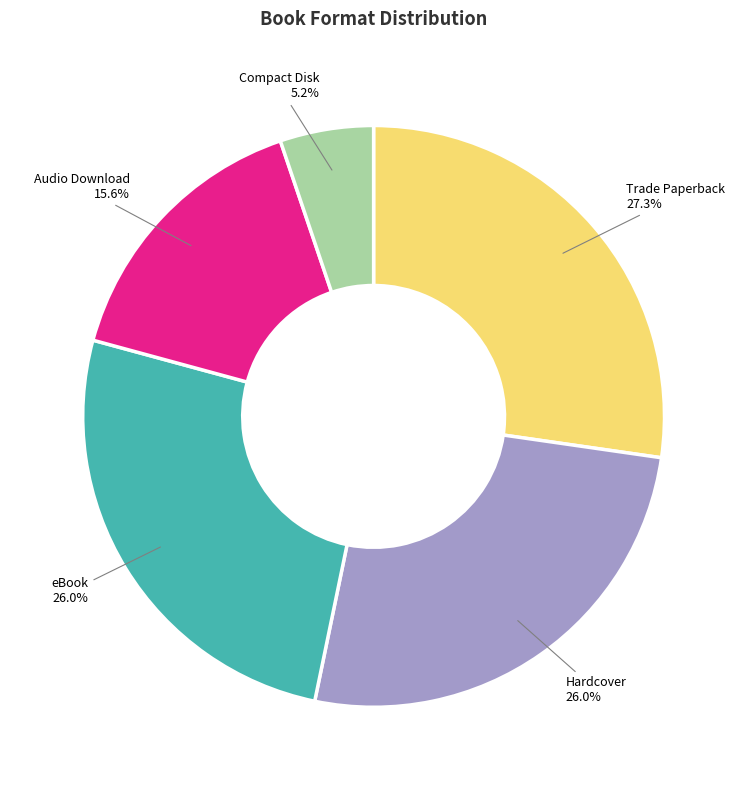

The eBook slice represents 26% of the pie. True or false?

True